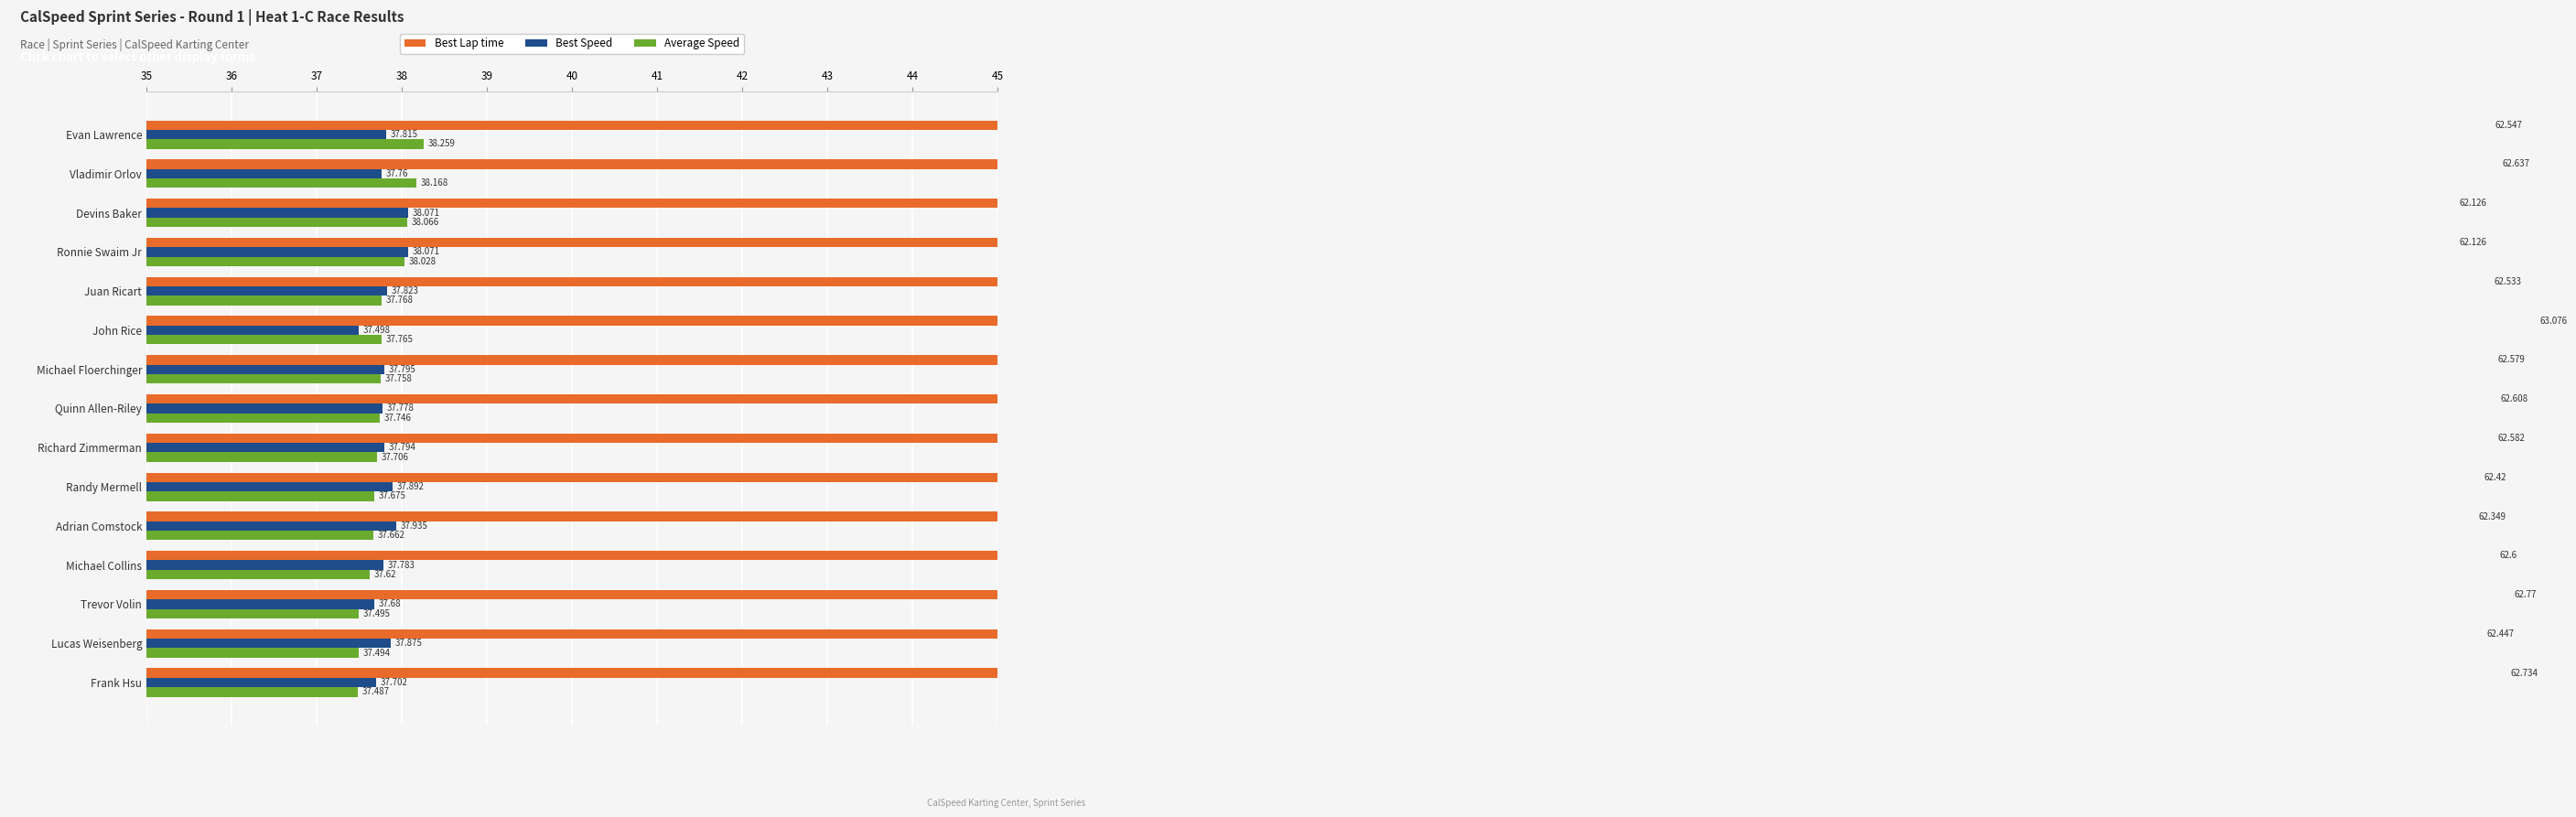

Which series has the largest total across all categories?

Best Lap time